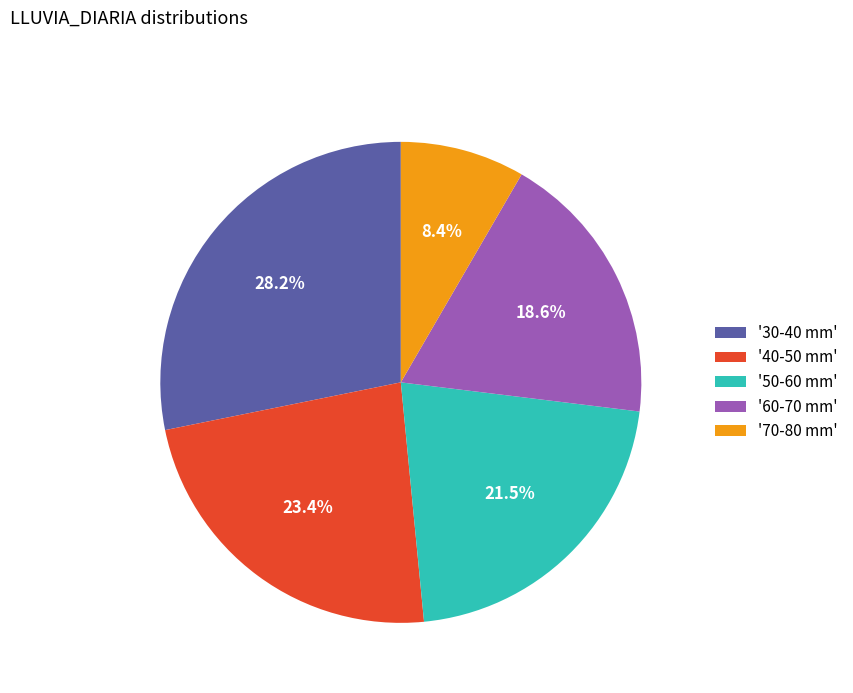

Between '50-60 mm' and '40-50 mm', which is larger?

'40-50 mm'